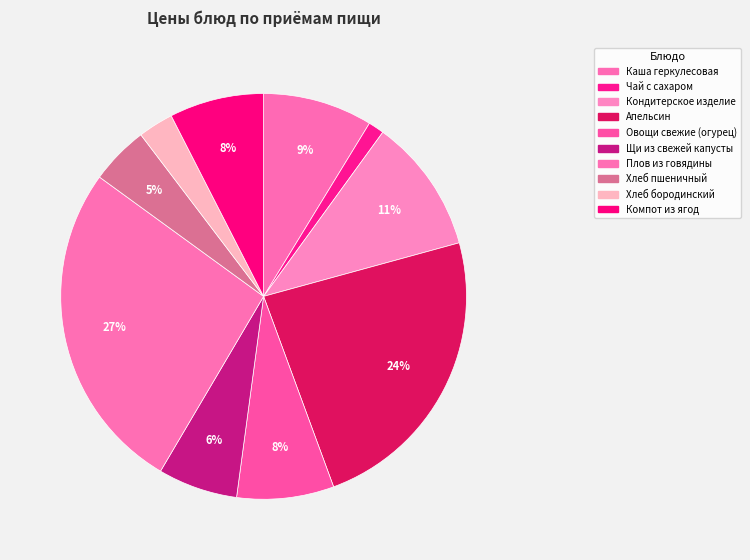

Which slice is the smallest?

Чай с сахаром